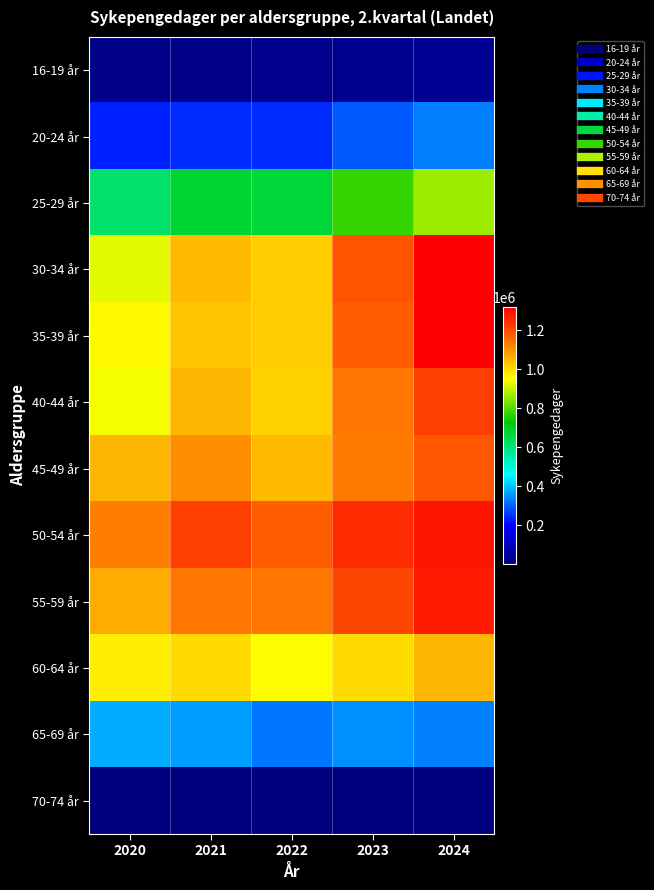

At which category does the chart reach its peak across all series?

2024